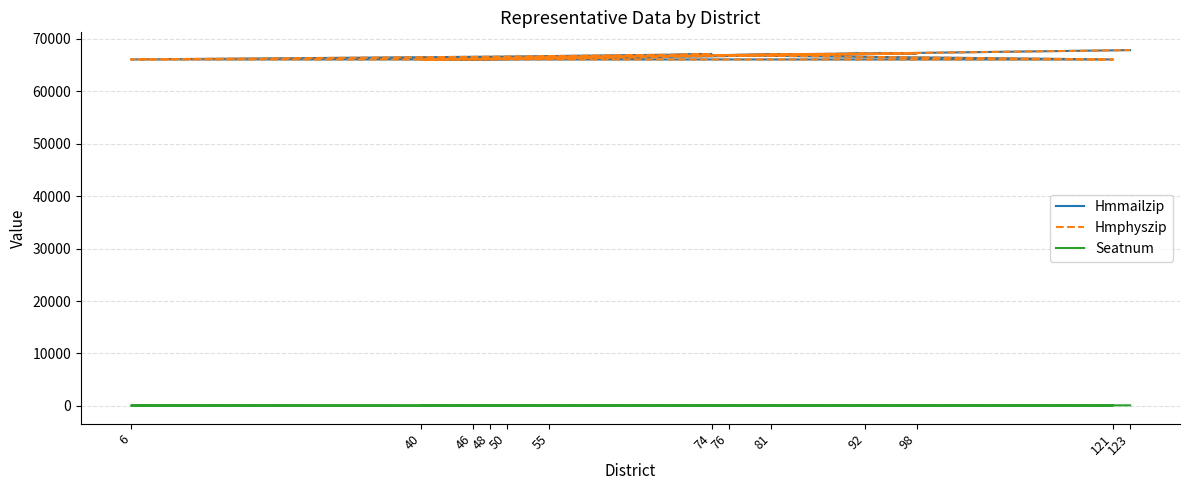

Where is the first local maximum for Hmphyszip?

98